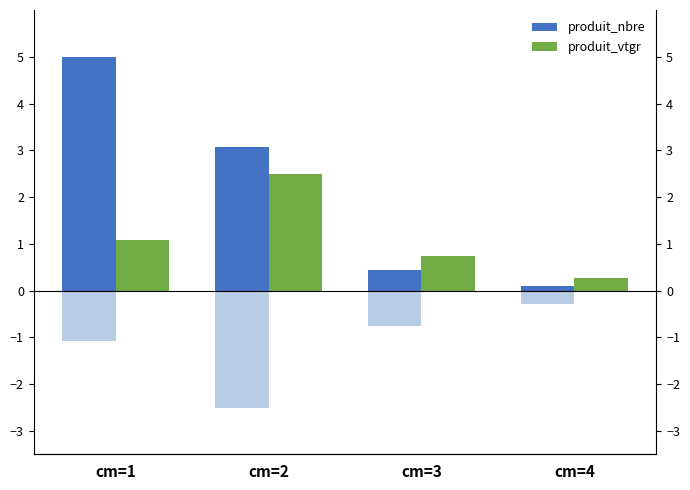

Reading right to left, list all the values displayed in this chart.

produit_nbre: 0.1	0.4	3.1	5.0
produit_nbre (neg): -0.3	-0.7	-2.5	-1.1
produit_vtgr: 0.3	0.7	2.5	1.1